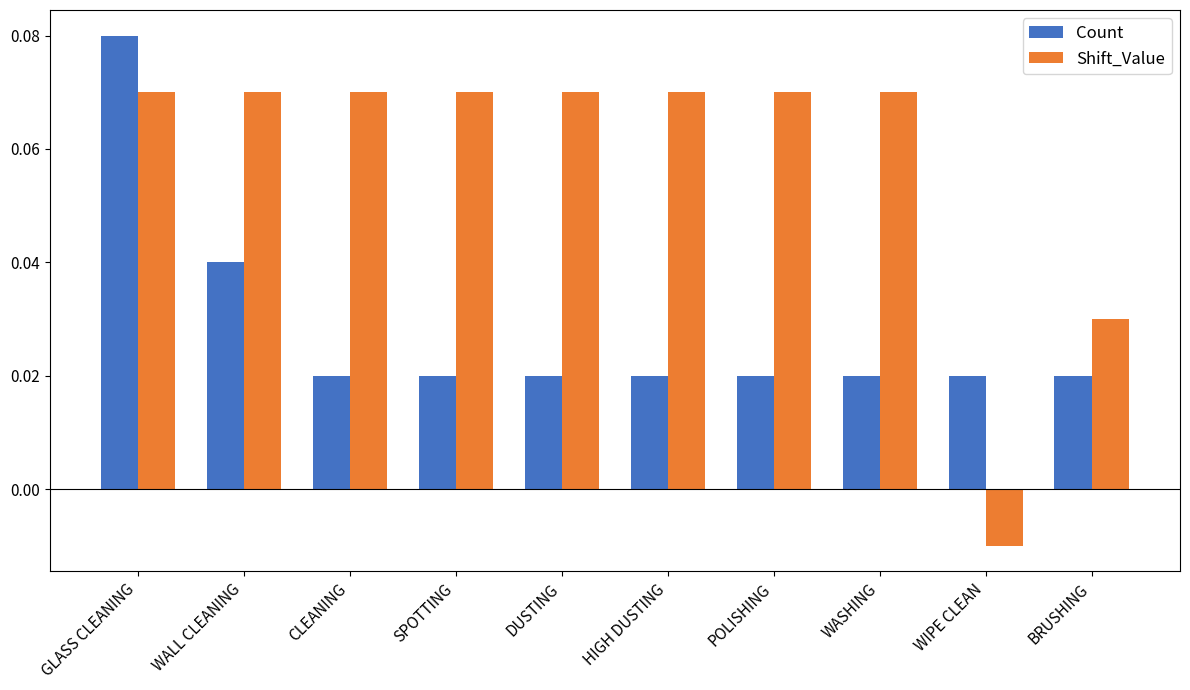

How many values in the Shift_Value series are below 0?

1